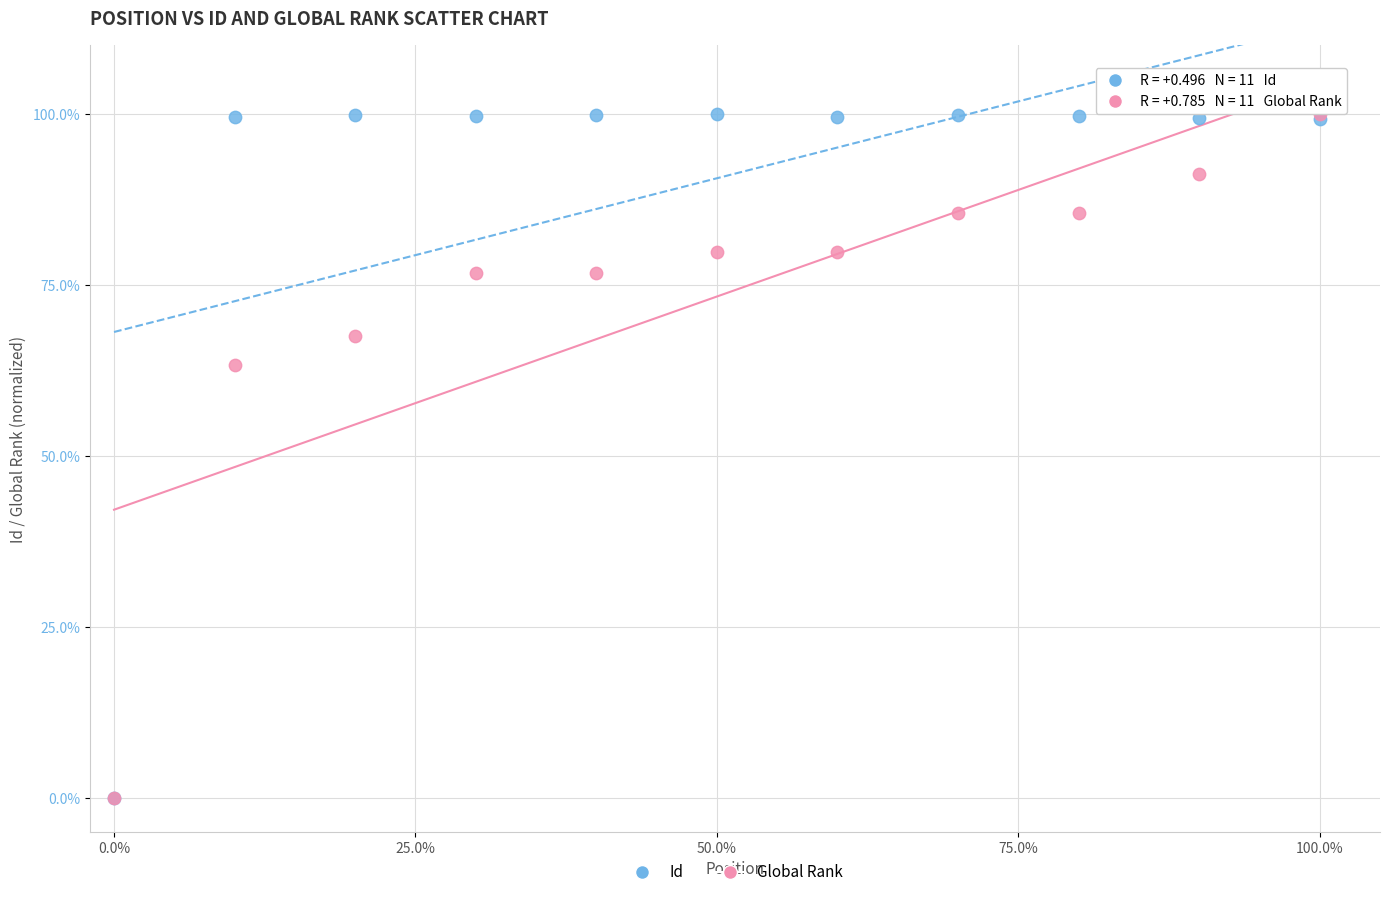

In the Id series, what Y value is closest to 50?

99.2